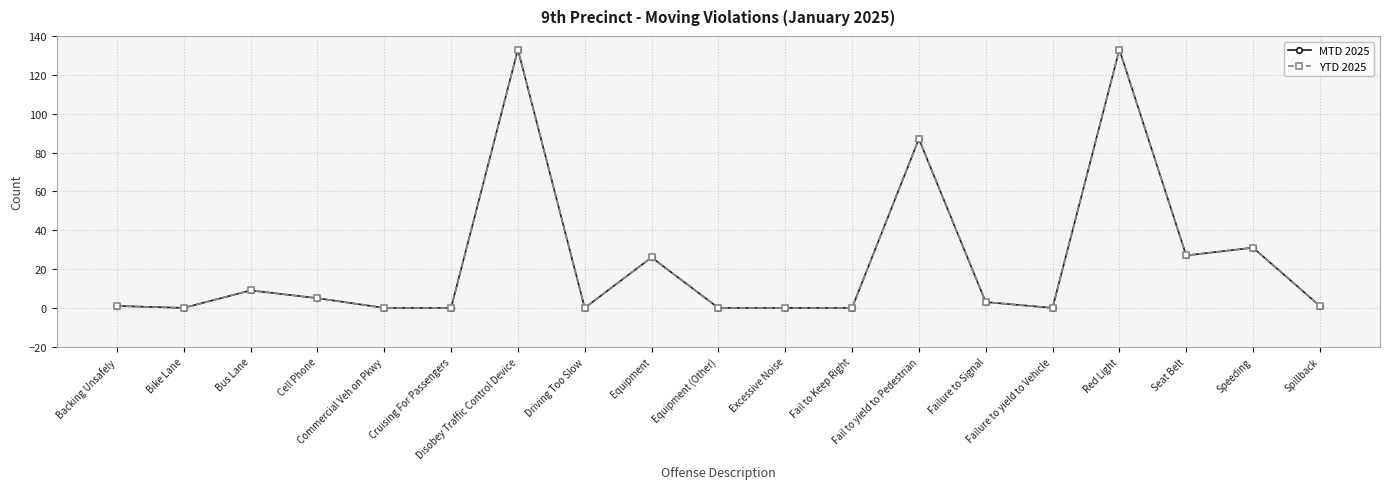

Is it true that MTD 2025 equals 133 at Red Light?

True